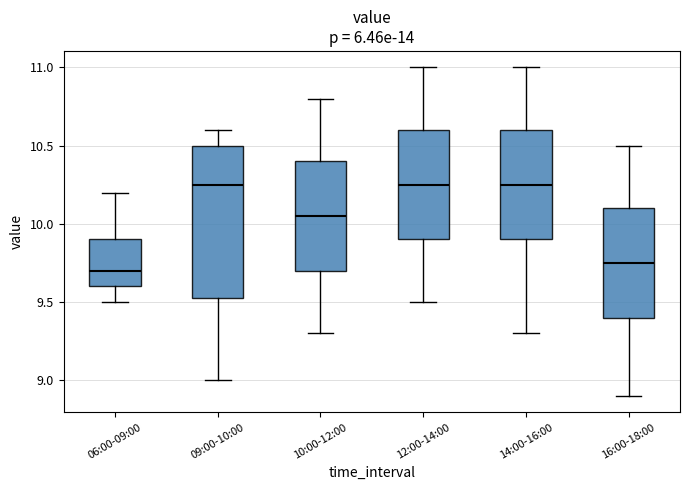

Reading left to right, transcribe this box plot: for each box, give where its median line is, the range the box spans, and where its two whiskers end, as read against the y-axis. The values are not printed on the chart, so give them approximately, as read against the axis.

06:00-09:00: median 9.70, box 9.60 to 9.90, whiskers 9.50 to 10.20
09:00-10:00: median 10.25, box 9.55 to 10.50, whiskers 9.00 to 10.60
10:00-12:00: median 10.05, box 9.70 to 10.40, whiskers 9.30 to 10.80
12:00-14:00: median 10.25, box 9.90 to 10.60, whiskers 9.50 to 11.00
14:00-16:00: median 10.25, box 9.90 to 10.60, whiskers 9.30 to 11.00
16:00-18:00: median 9.75, box 9.40 to 10.10, whiskers 8.90 to 10.50